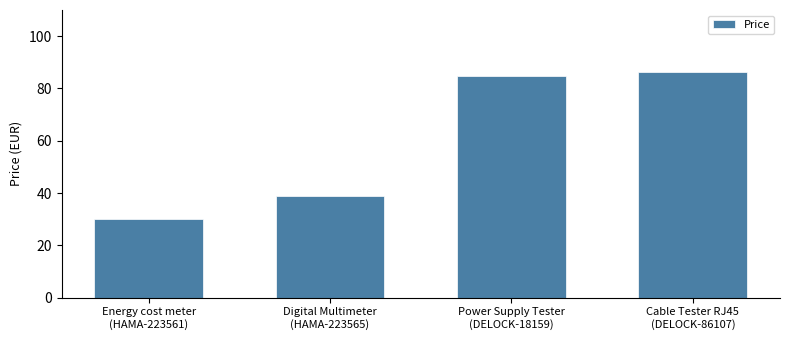

Where does the data first go above 84?

Power Supply Tester
(DELOCK-18159)